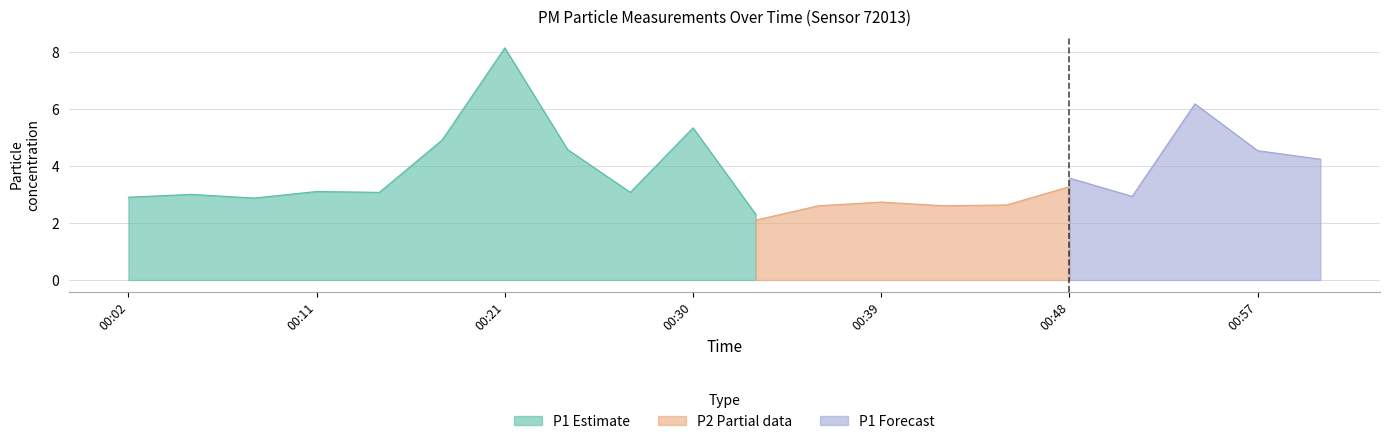

Which series has the widest spread of values?

P1